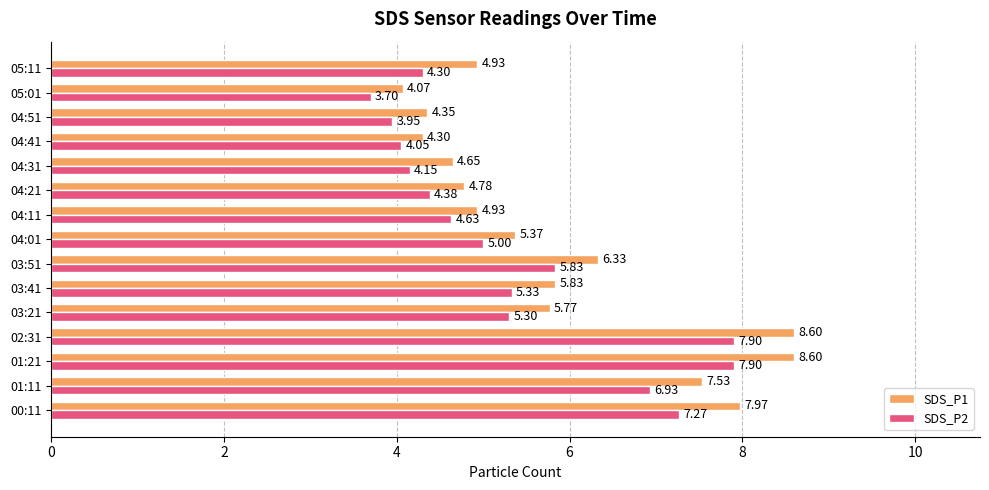

Which series has the largest total across all categories?

SDS_P1